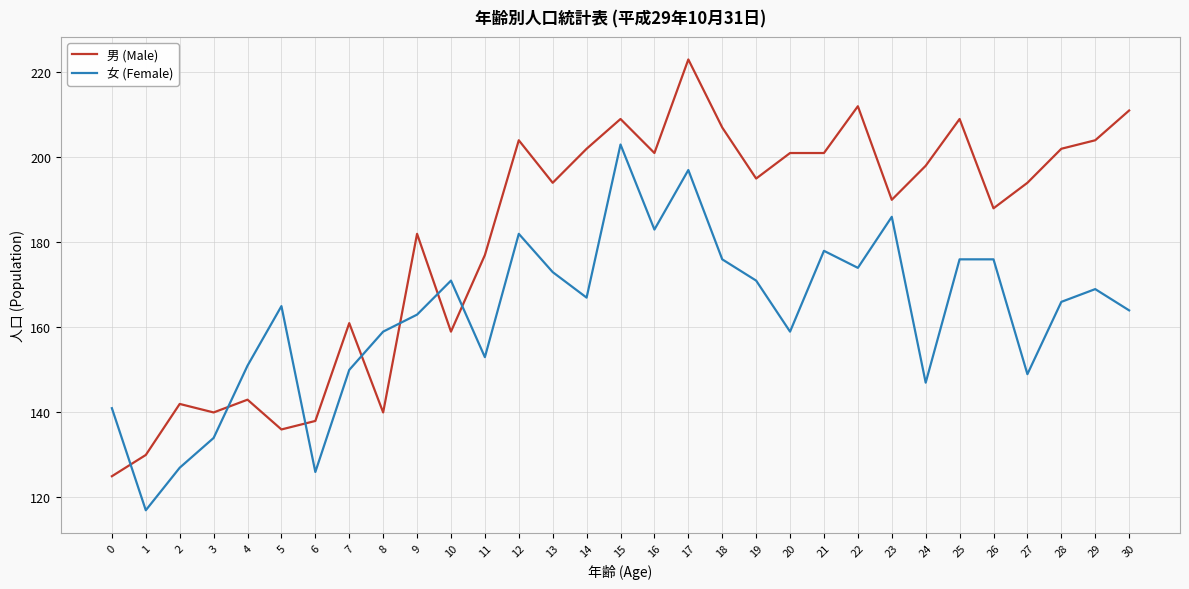

Reading left to right, what are all the values shown in this chart?

男 (Male): 0=125	1=130	2=142	3=140	4=143	5=136	6=138	7=161	8=140	9=182	10=159	11=177	12=204	13=194	14=202	15=209	16=201	17=223	18=207	19=195	20=201	21=201	22=212	23=190	24=198	25=209	26=188	27=194	28=202	29=204	30=211
女 (Female): 0=141	1=117	2=127	3=134	4=151	5=165	6=126	7=150	8=159	9=163	10=171	11=153	12=182	13=173	14=167	15=203	16=183	17=197	18=176	19=171	20=159	21=178	22=174	23=186	24=147	25=176	26=176	27=149	28=166	29=169	30=164